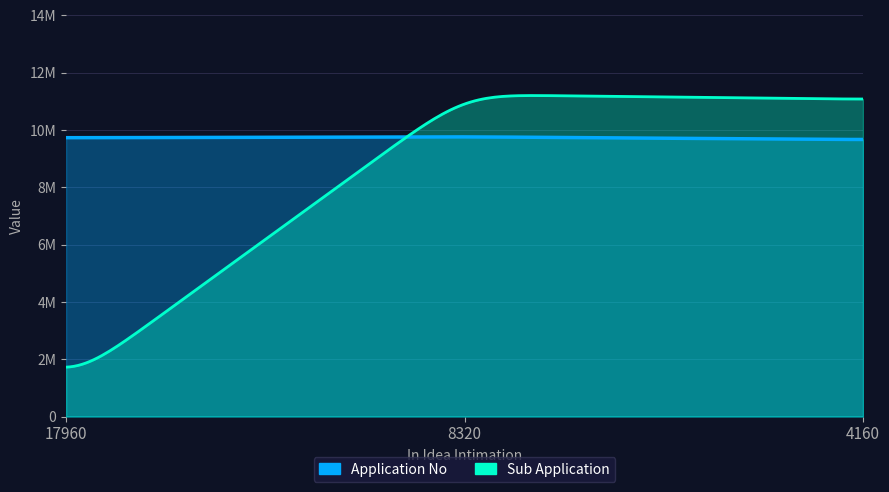

Is the value of Application No at 8320 greater than the value of Sub Application at 4160?

No